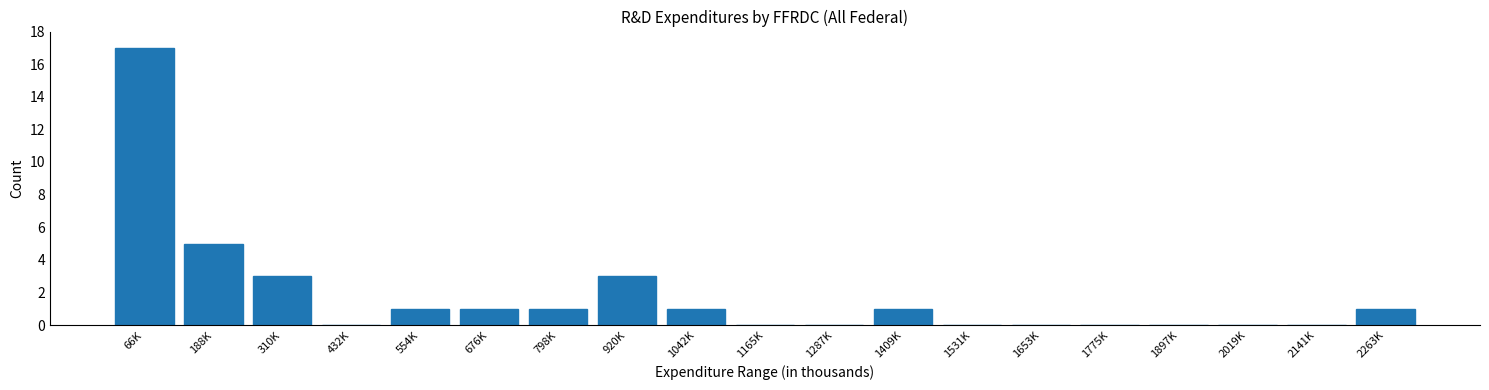

Reading right to left, extract all data points from this chart.

2263K=1	2141K=0	2019K=0	1897K=0	1775K=0	1653K=0	1531K=0	1409K=1	1287K=0	1165K=0	1042K=1	920K=3	798K=1	676K=1	554K=1	432K=0	310K=3	188K=5	66K=17